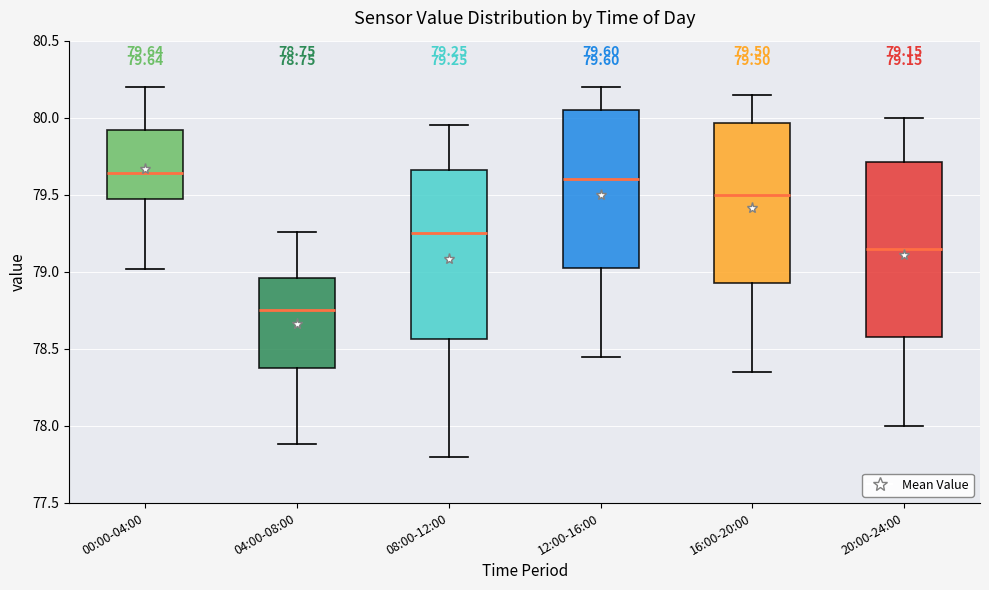

Which box has the lowest median line?

04:00-08:00